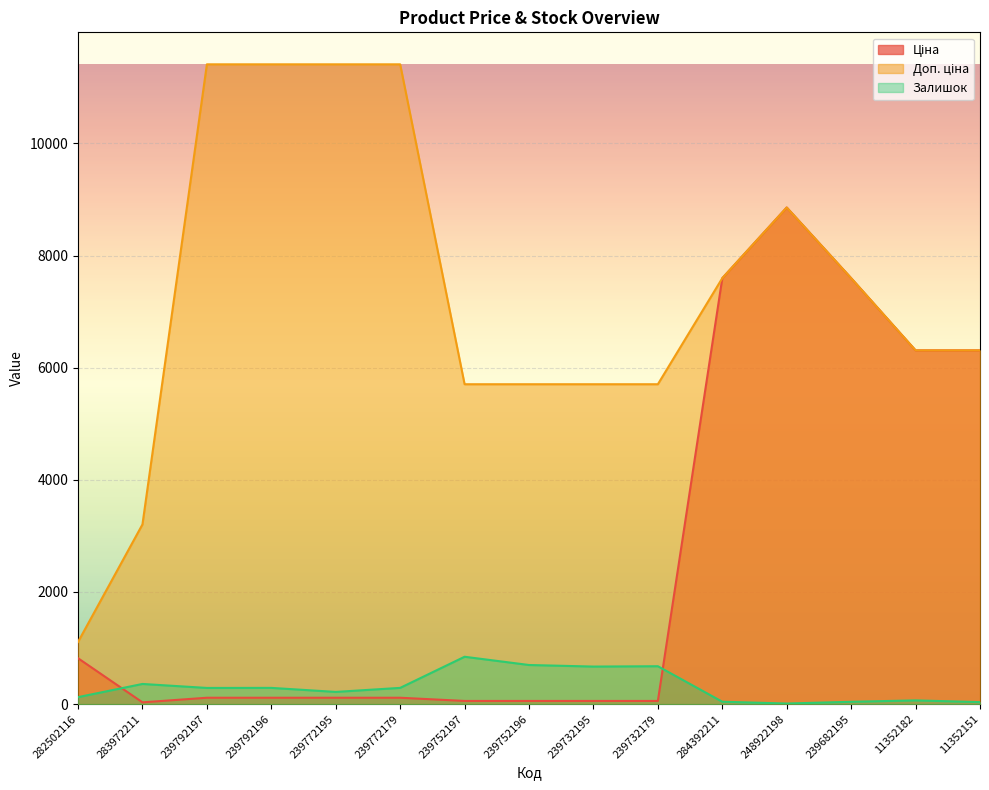

How many categories are shown in the chart?

15